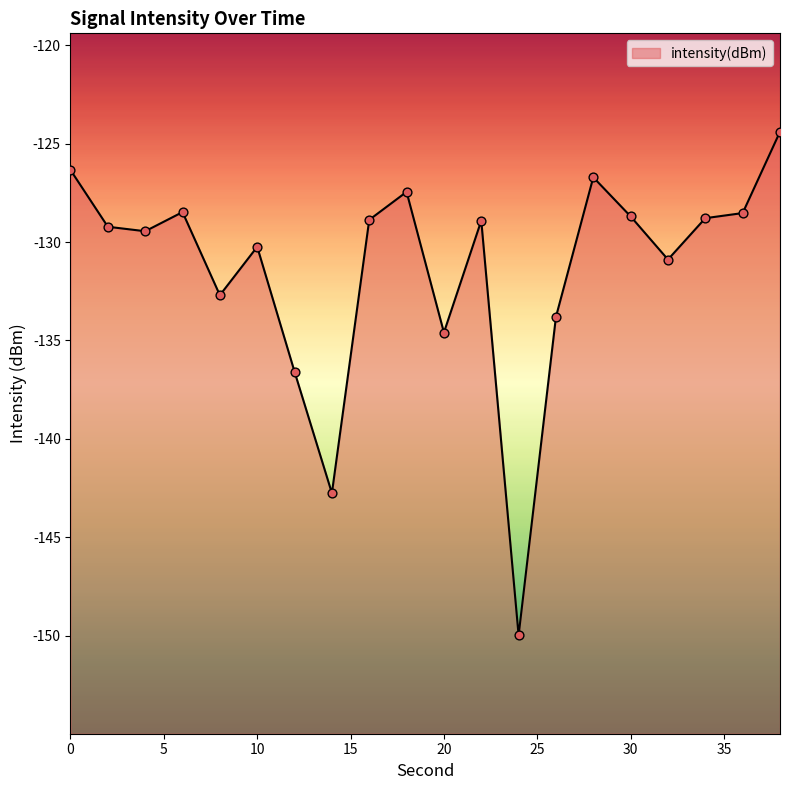

Between 2 and 28, which is larger?

28